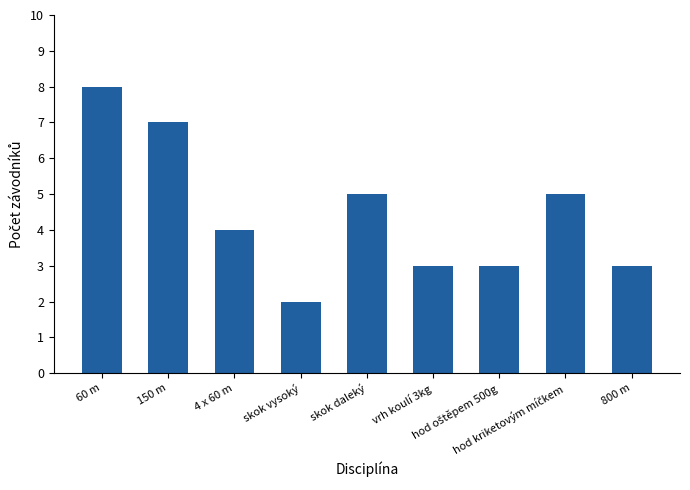

What is the value of the 1st bar from the left?

8